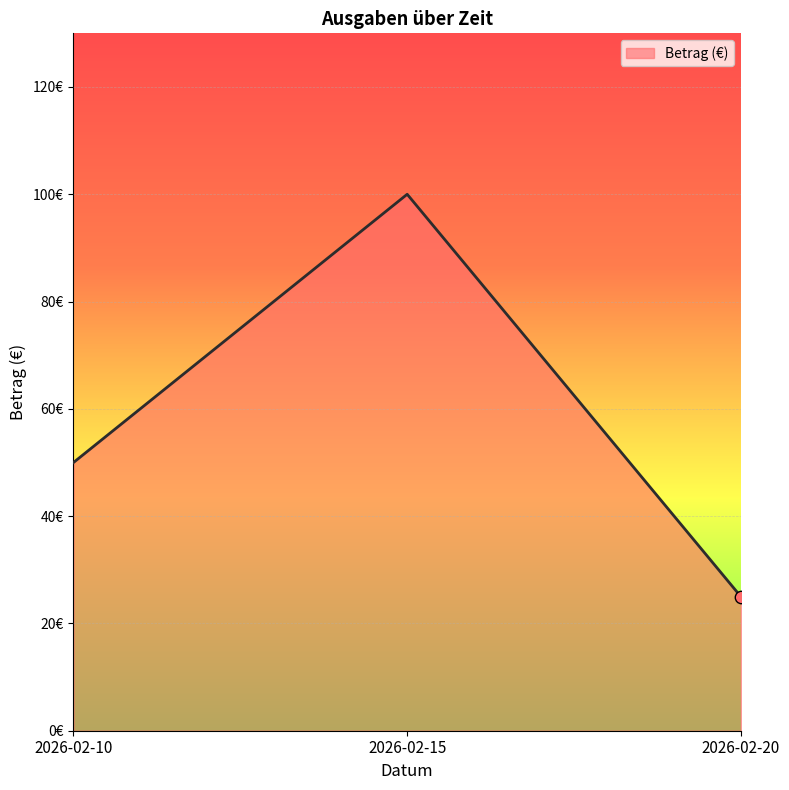

What is the ratio of the value at 2026-02-10 to the value at 2026-02-20?

2.0